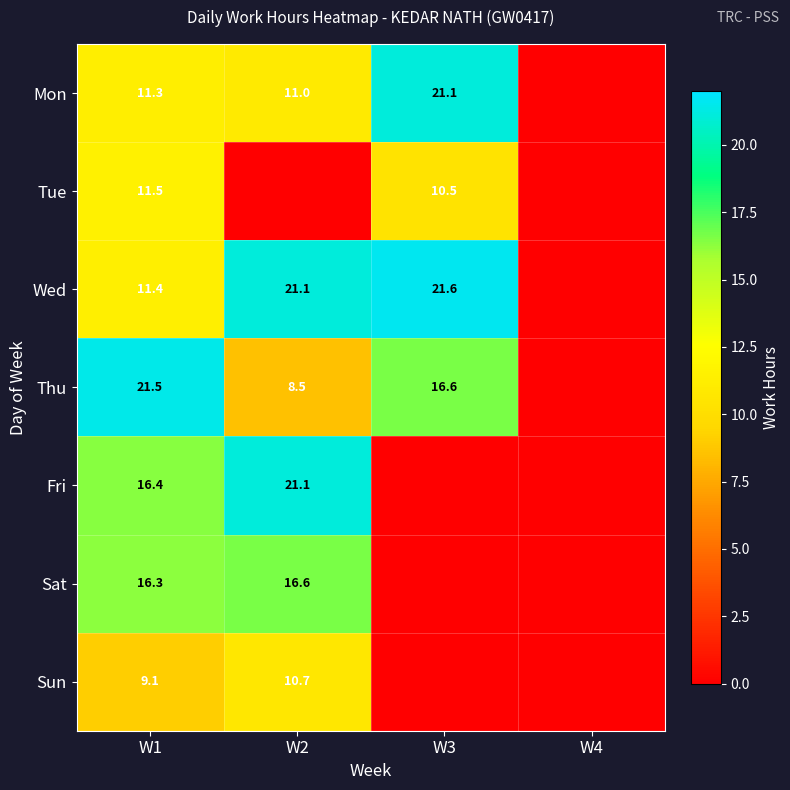

Is the value of Wed at W2 greater than the value of Tue at W1?

Yes